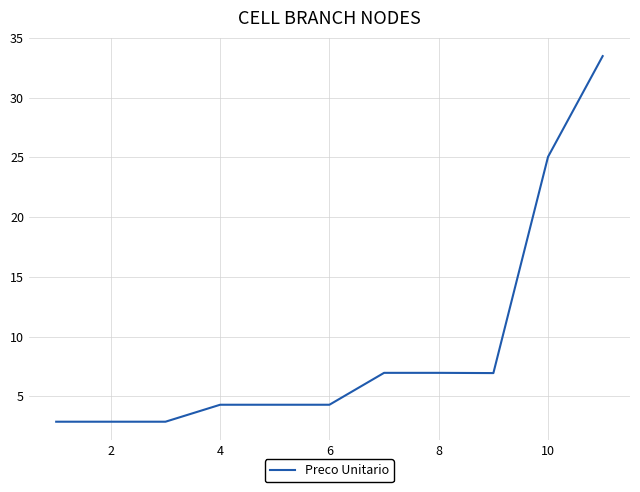

Reading left to right, transcribe all the data shown in this chart.

2.9	2.9	2.9	4.3	4.3	4.3	7.0	7.0	7.0	25.1	33.5